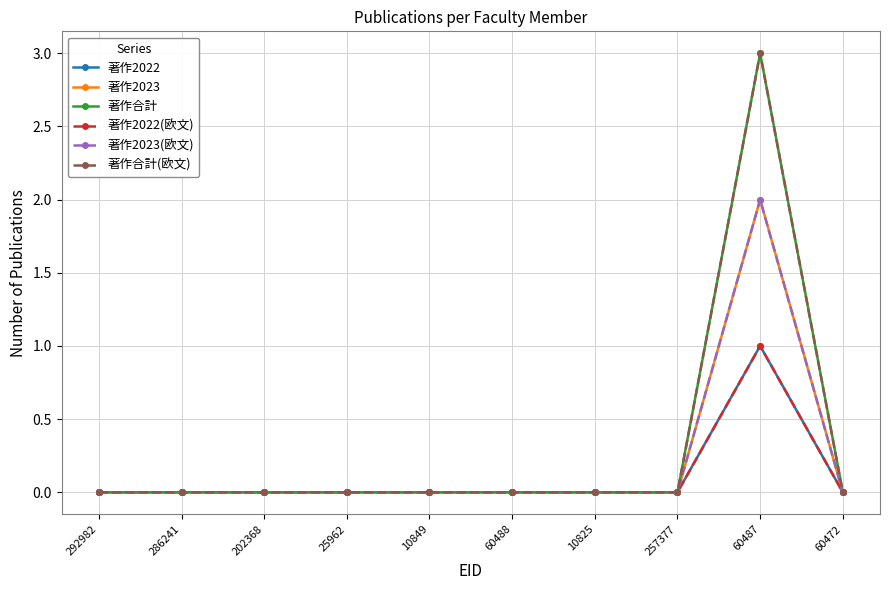

Does the chart have visible grid lines?

Yes